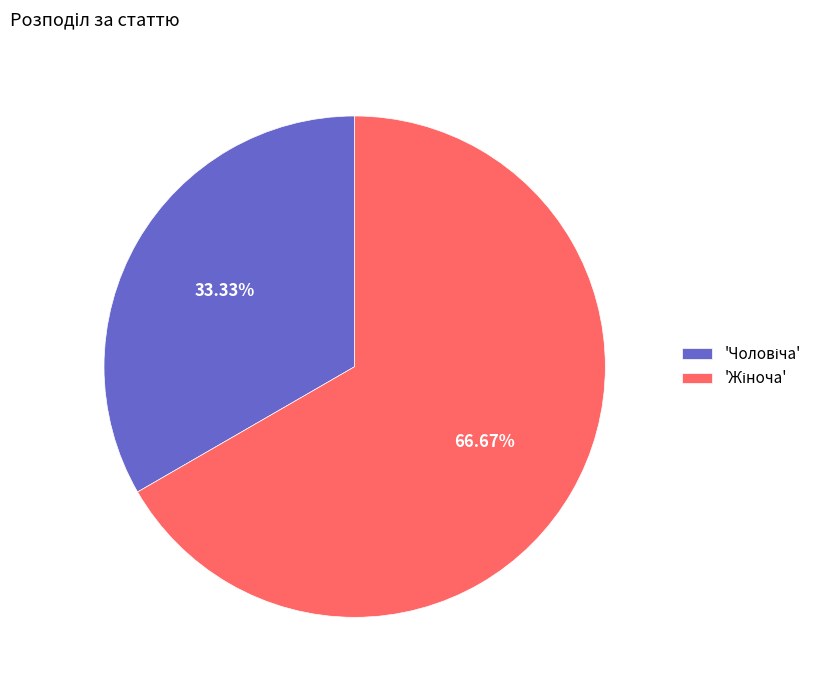

Count the number of slices in the pie.

2